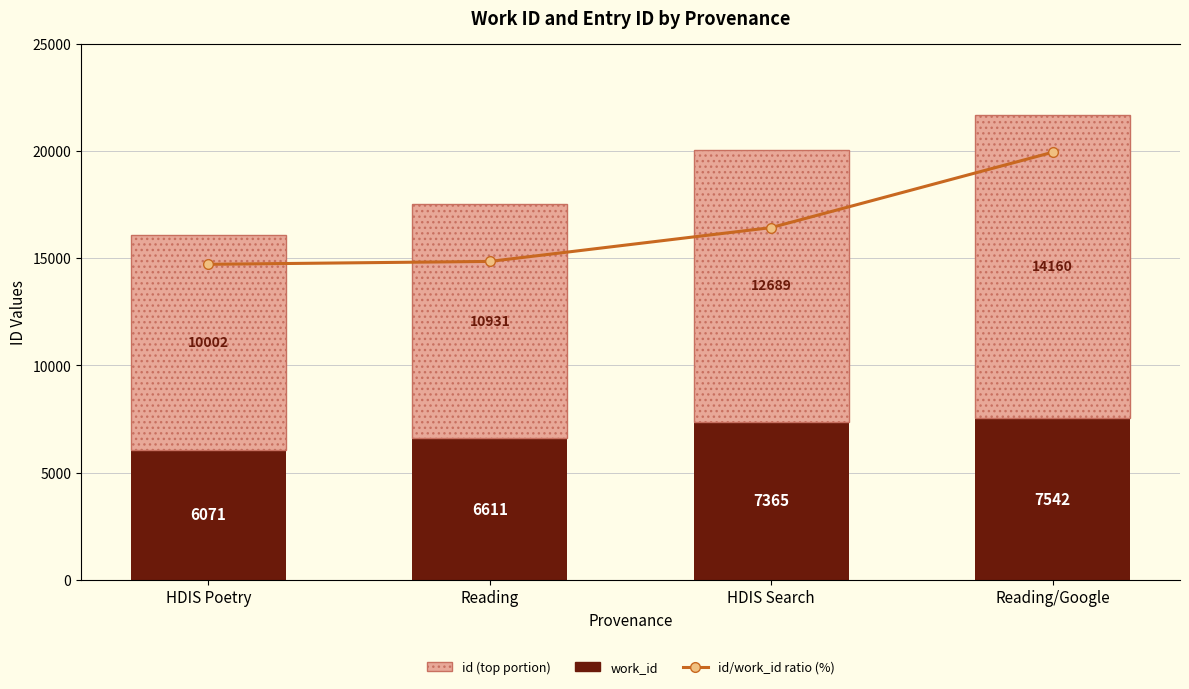

How many data points in id/work_id ratio (%) are less than 272?

2